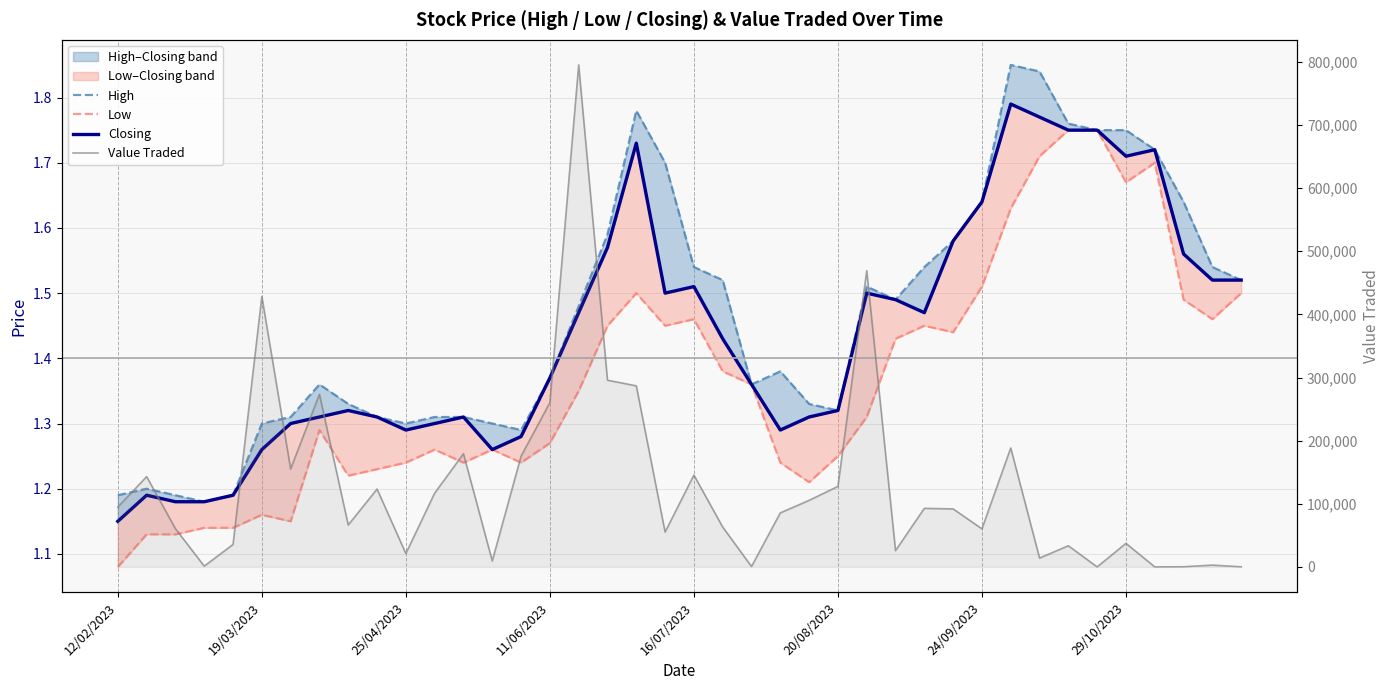

Read the Low value at 20/08/2023.

1.2